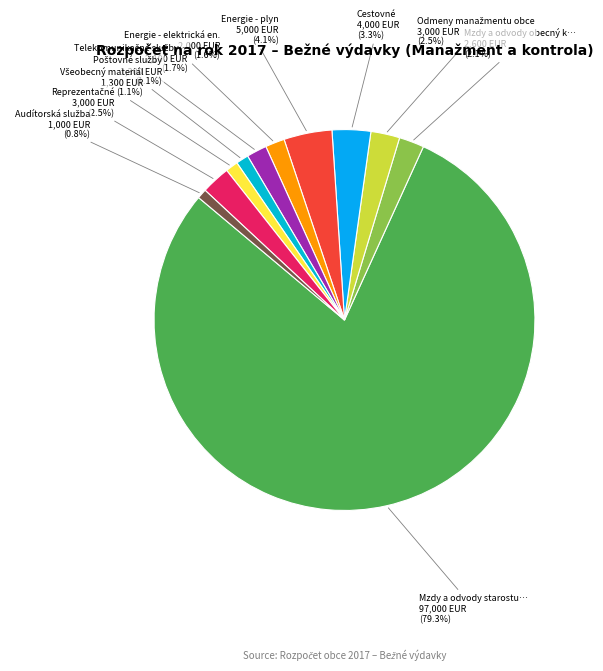

How many segments does this pie chart have?

11